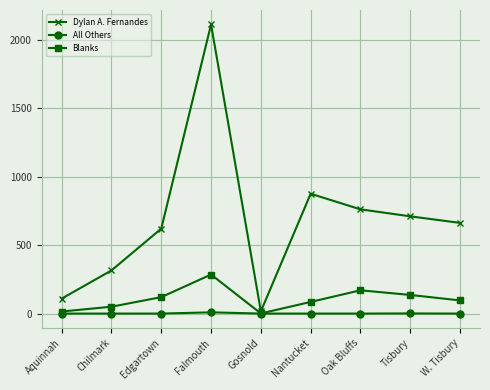

Is the value of Blanks at Nantucket greater than the value of Dylan A. Fernandes at Nantucket?

No